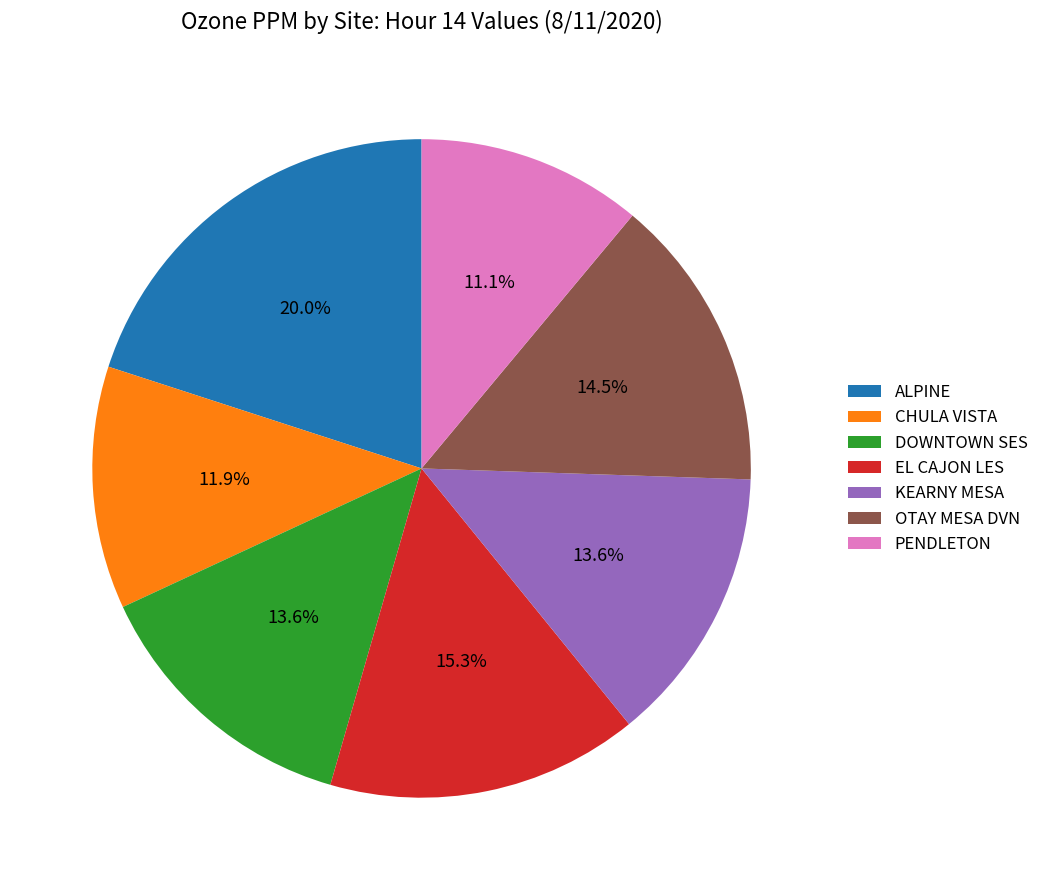

Which has a higher value, ALPINE or DOWNTOWN SES?

ALPINE